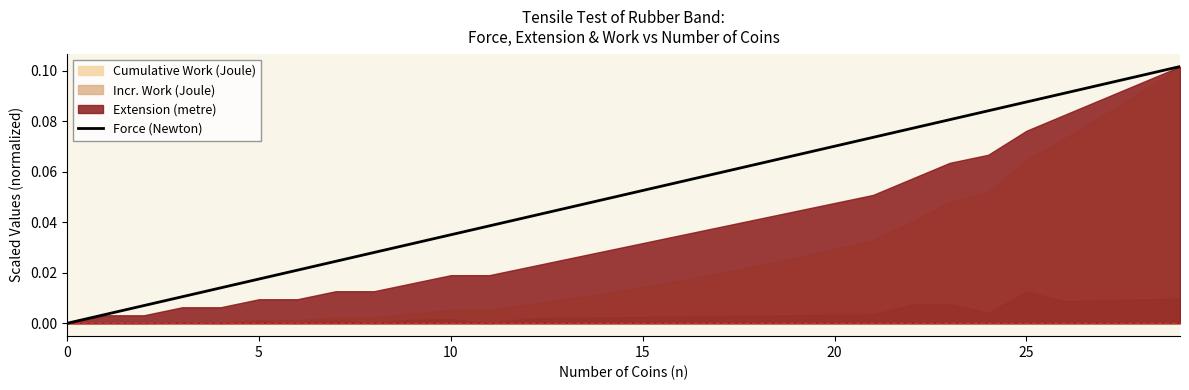

What is the difference between the maximum and minimum values?

0.1